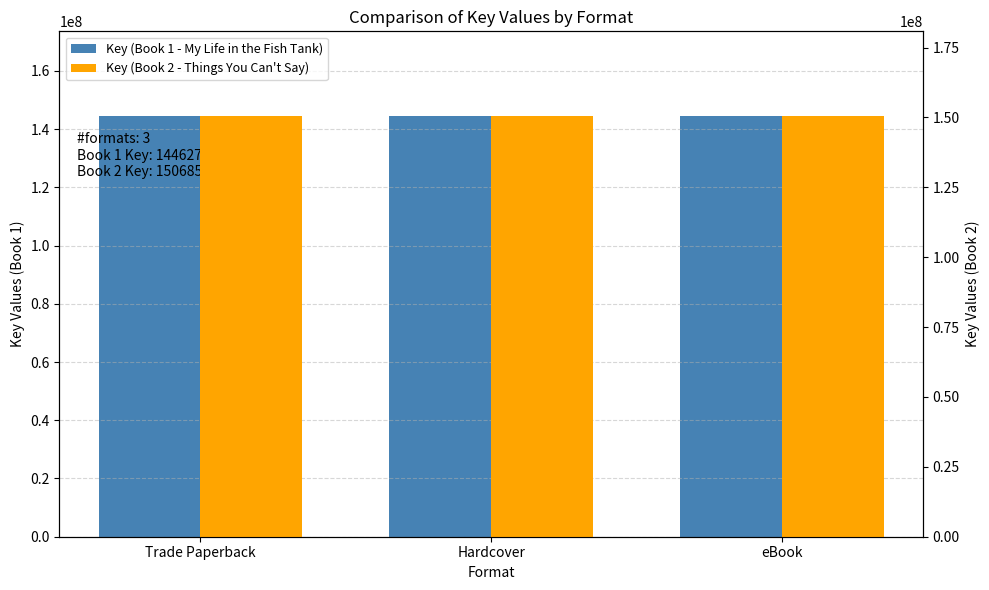

Rank the series by their average value, from highest to lowest.

Key (Book 2 - Things You Can't Say), Key (Book 1 - My Life in the Fish Tank)